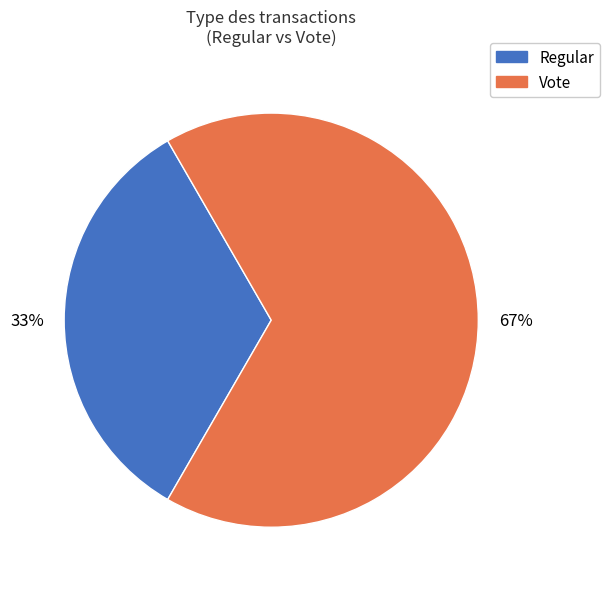

Is the sum of Regular and Vote greater than half?

Yes